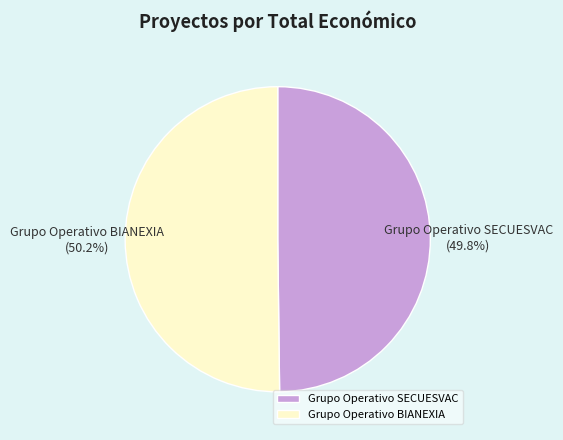

Is there any slice that represents more than half of the pie?

Yes